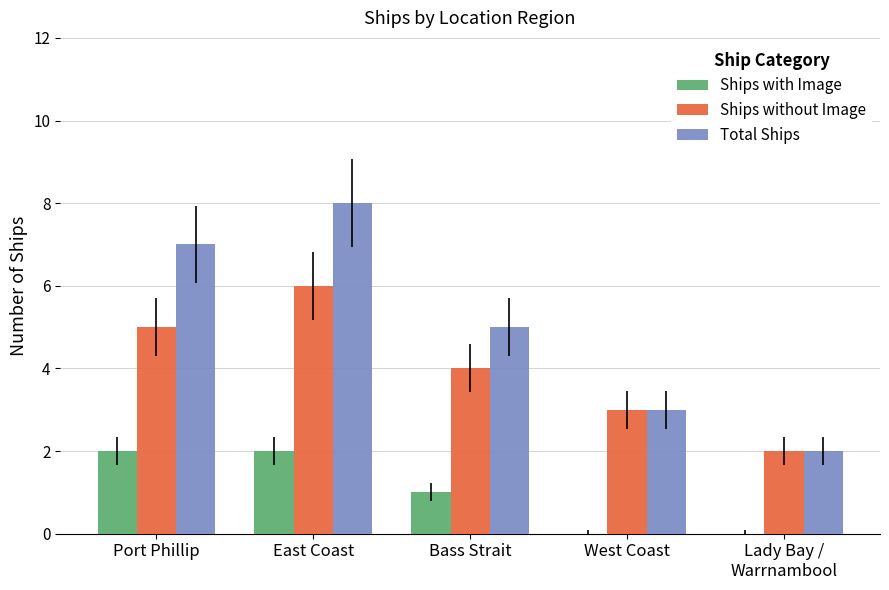

How many groups of bars are there?

5